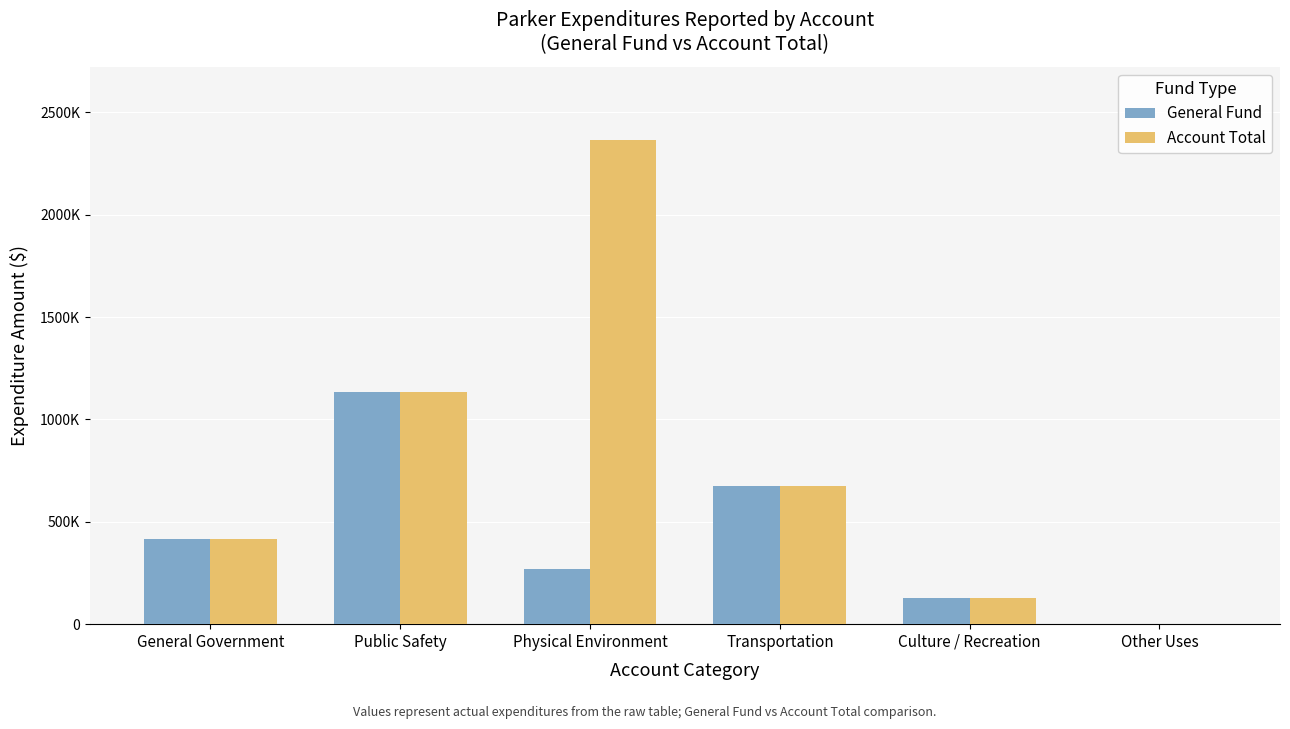

What is the total value across all series at General Government?

836228